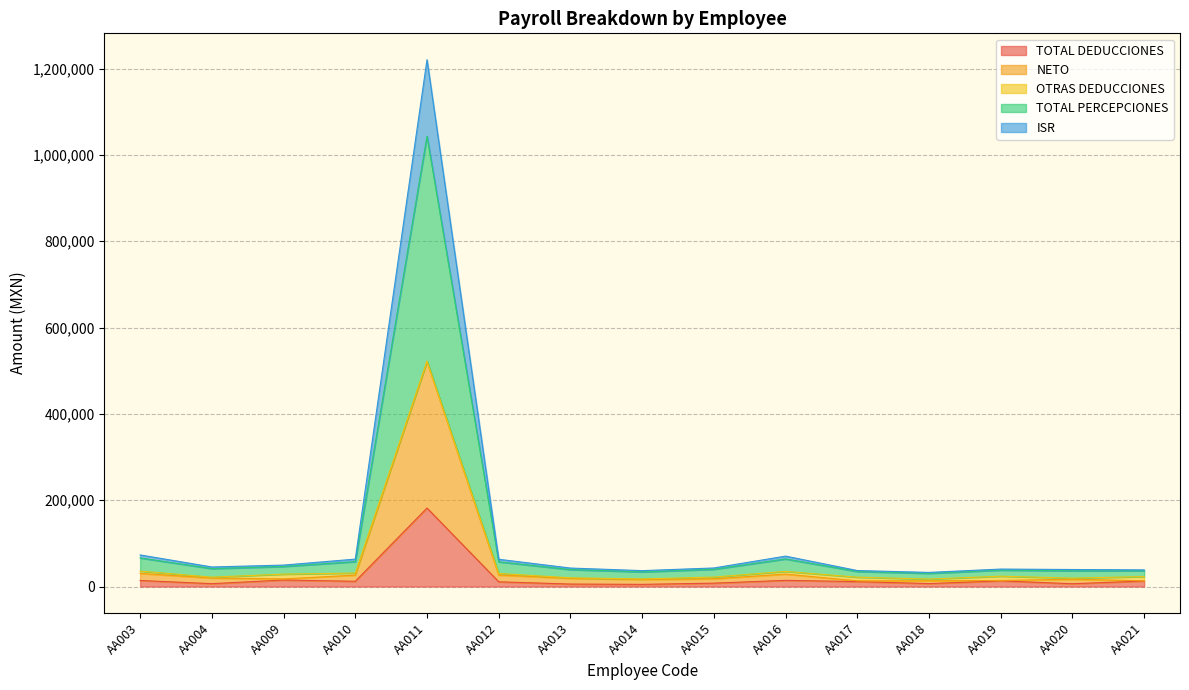

True or false: NETO has a value of 7901.0 at AA013.

False